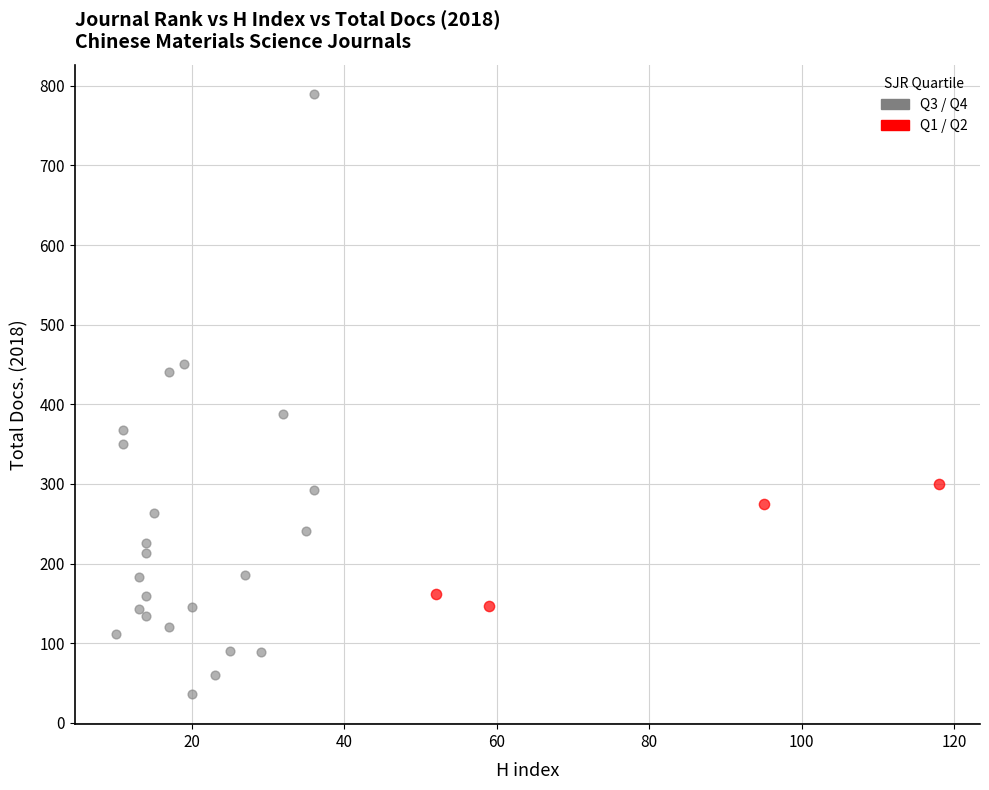

Which series reaches the maximum Y coordinate?

Q3 / Q4